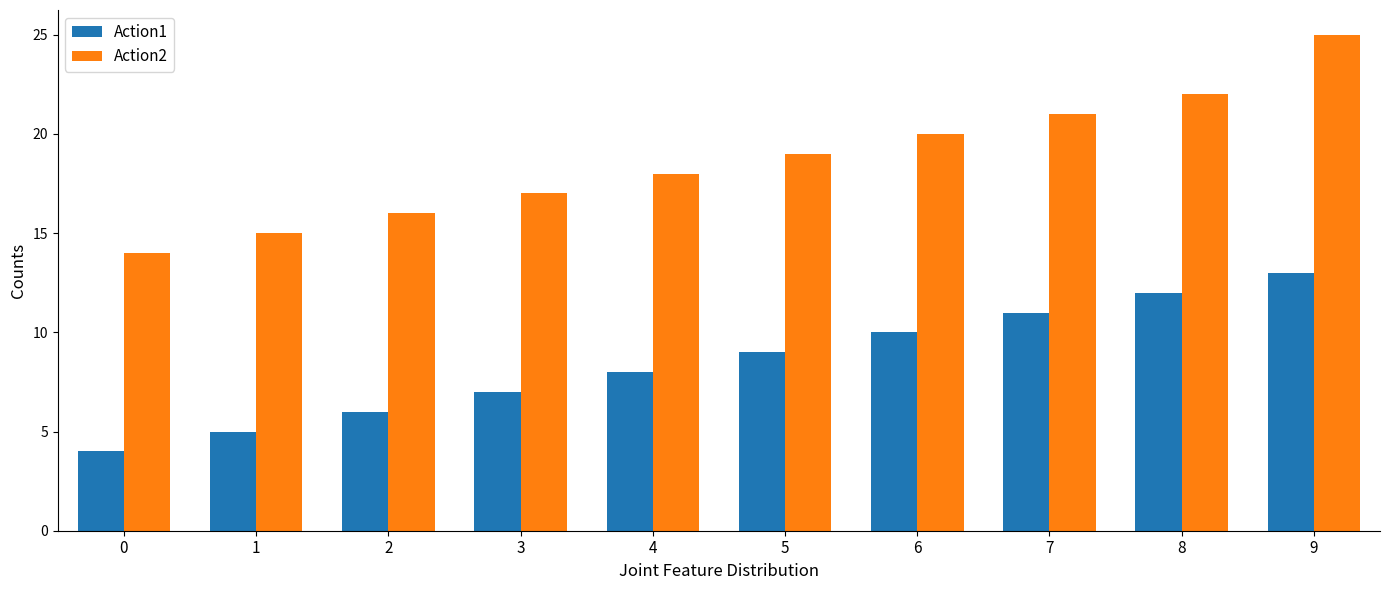

How many series are shown in this chart?

2